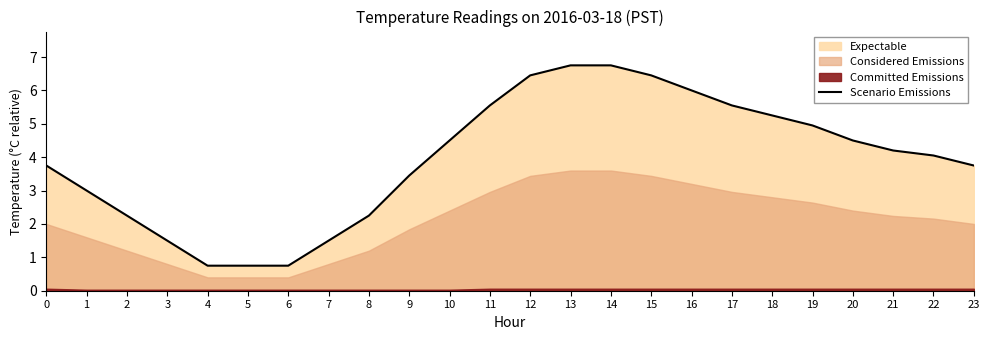

What is the average value?

3.9